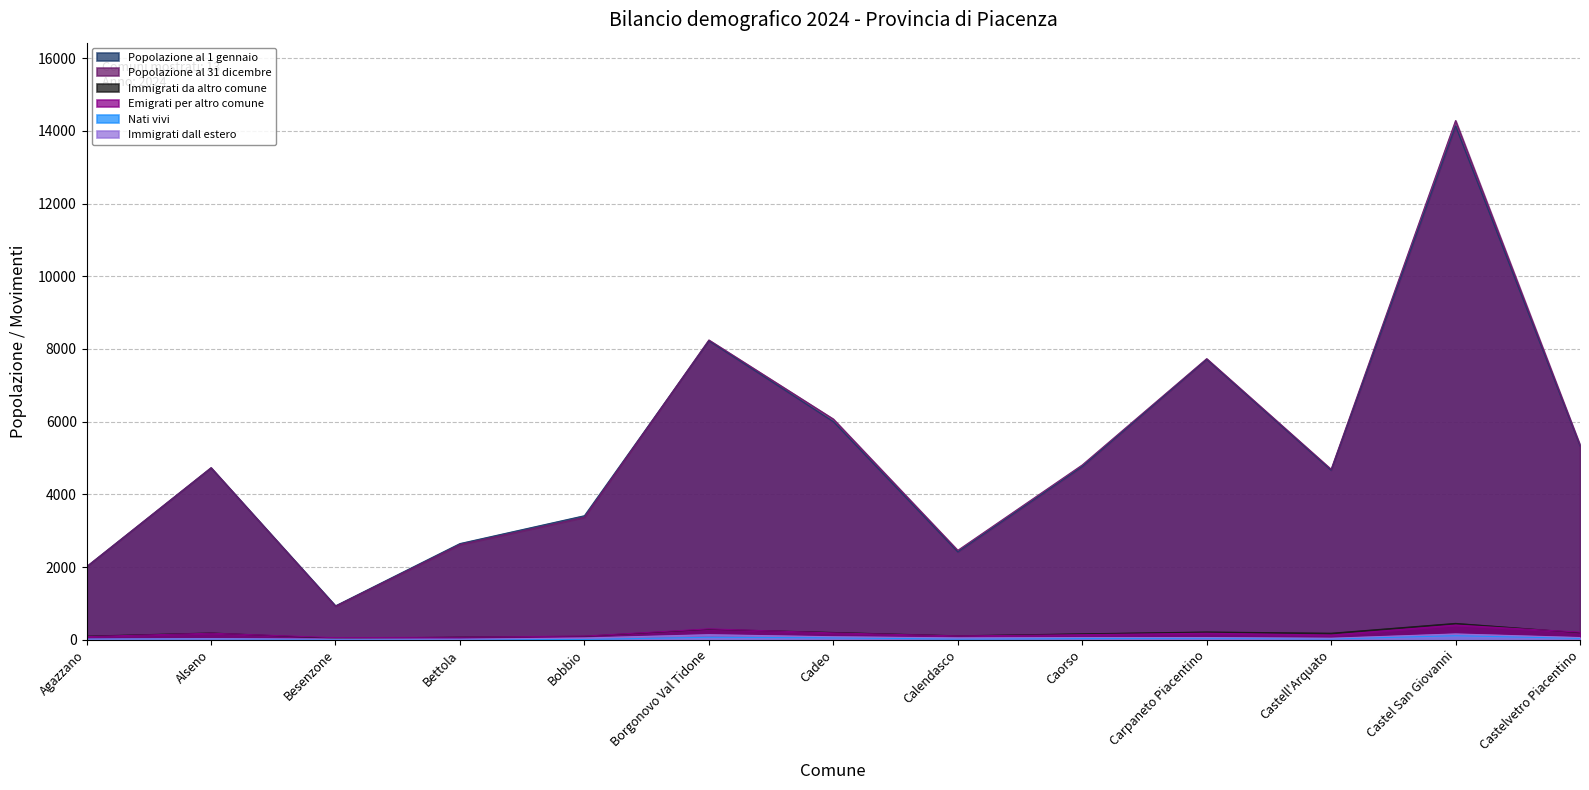

Which has a higher value, Bobbio or Caorso?

Caorso